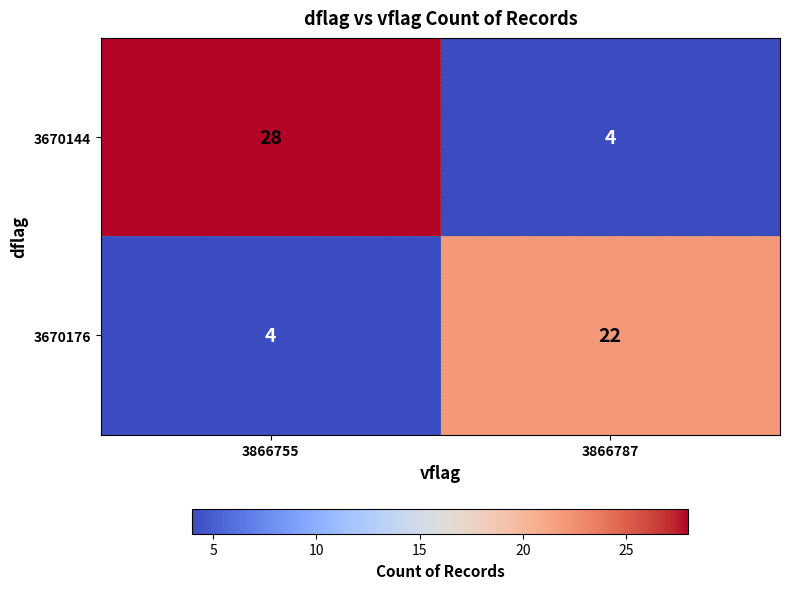

What is the difference between the highest and lowest values at 3866755?

24